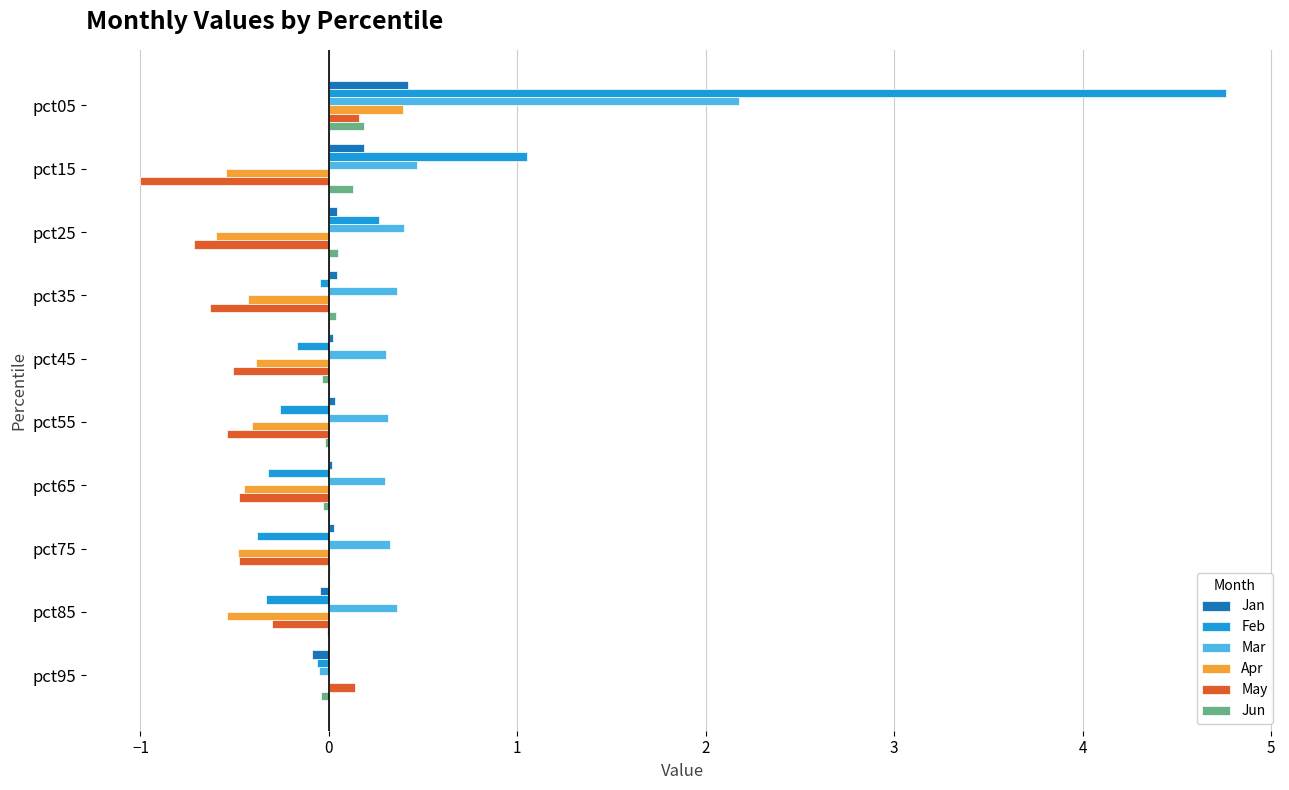

What value does the Mar series have at pct15?

0.5